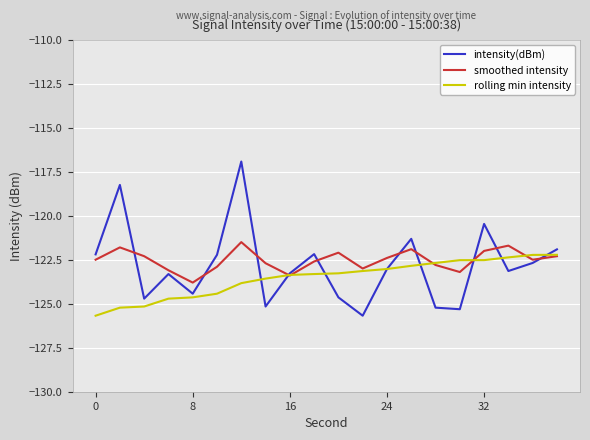

Which series has the largest range (max minus min)?

intensity(dBm)